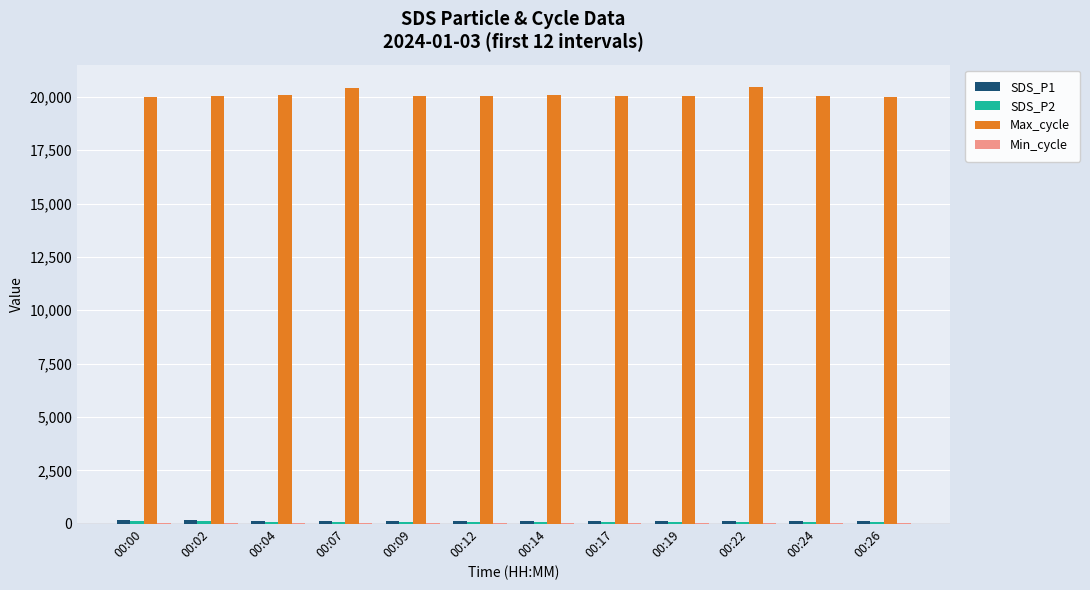

What is the total value across all series at 00:00?

20314.6